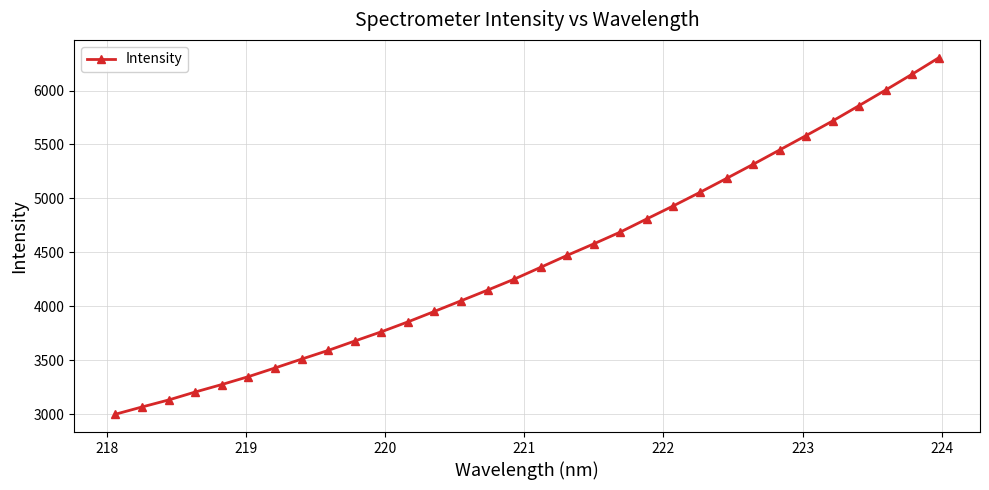

What is the smallest value displayed?

2998.2